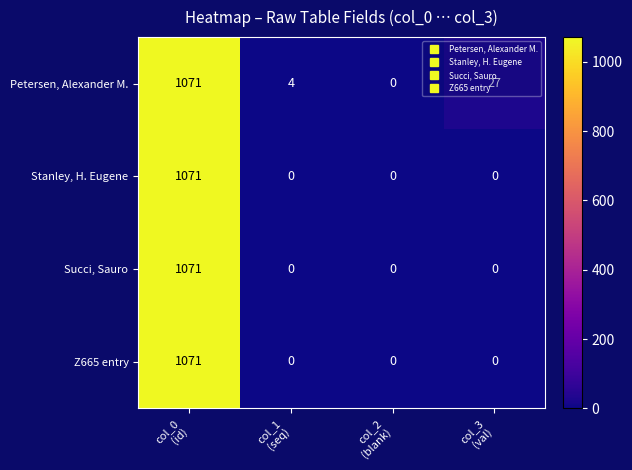

How many series are shown in this chart?

4